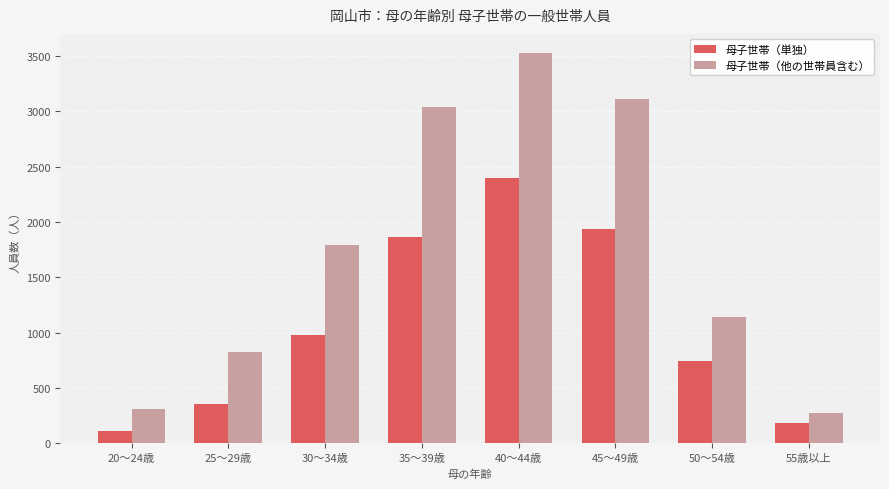

Reading right to left, list all the values displayed in this chart.

母子世帯（単独）: 55歳以上=185	50～54歳=747	45～49歳=1933	40～44歳=2398	35～39歳=1868	30～34歳=981	25～29歳=352	20～24歳=108
母子世帯（他の世帯員含む）: 55歳以上=274	50～54歳=1143	45～49歳=3107	40～44歳=3523	35～39歳=3042	30～34歳=1790	25～29歳=824	20～24歳=307